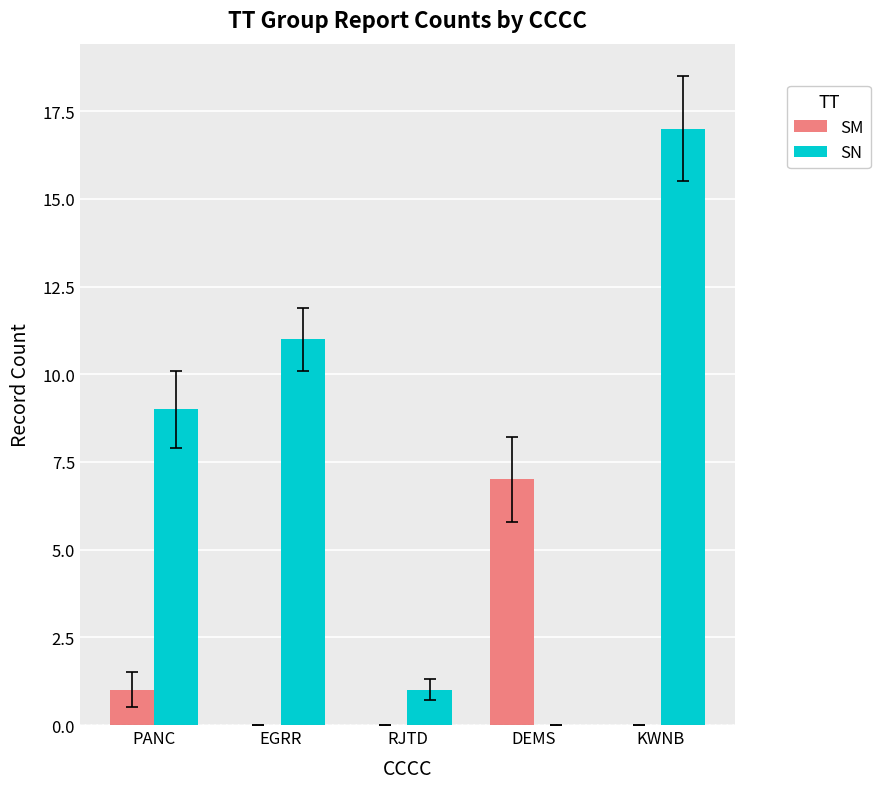

How many groups of bars are there?

5